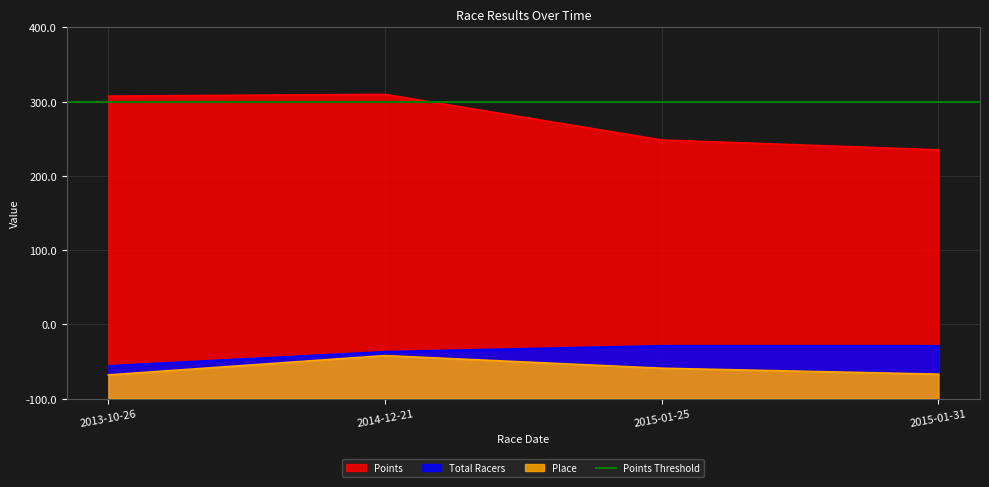

The Points series shows 90.4 at 2014-12-21. True or false?

False